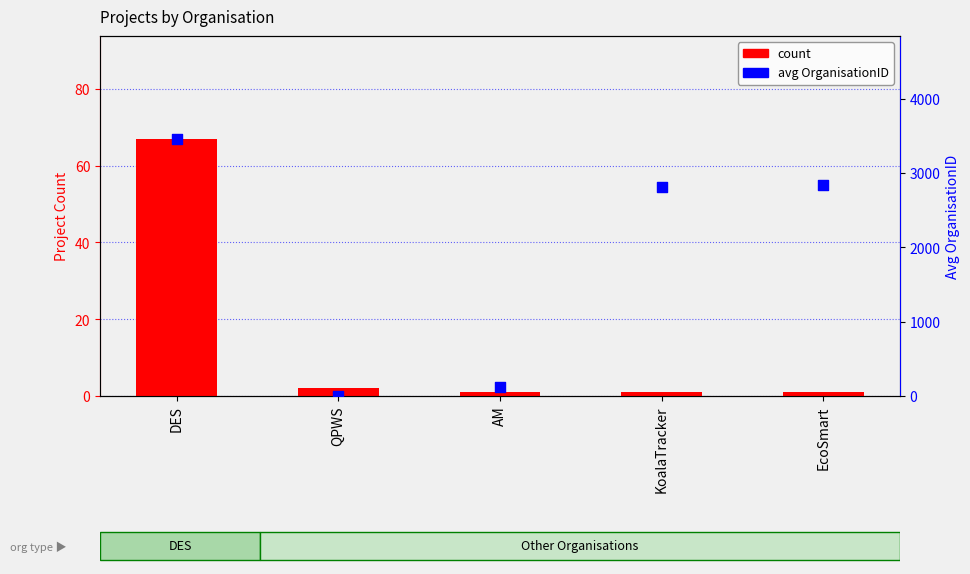

At how many categories does at least one series exceed 2412?

3